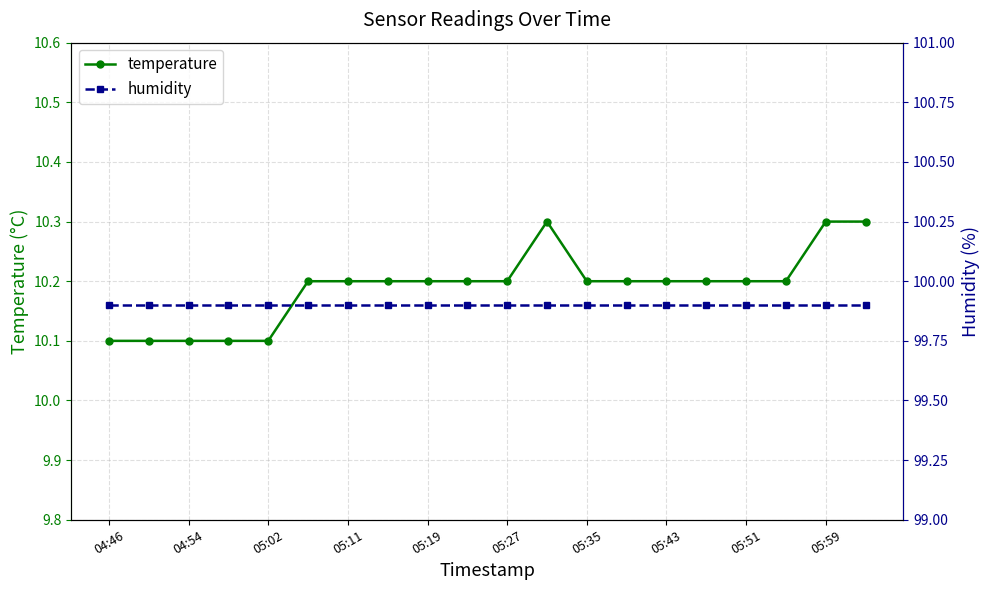

Is it true that temperature equals 5.5 at 05:19?

False